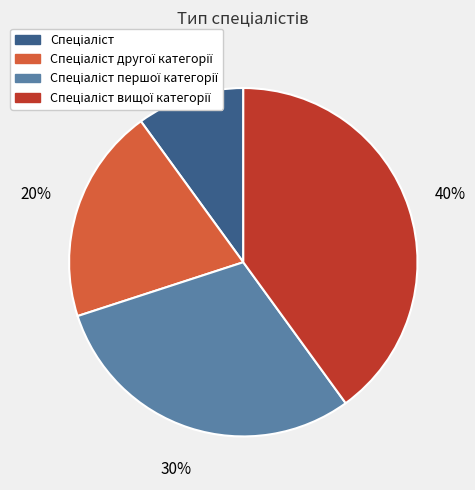

Is there a majority slice in this chart?

No